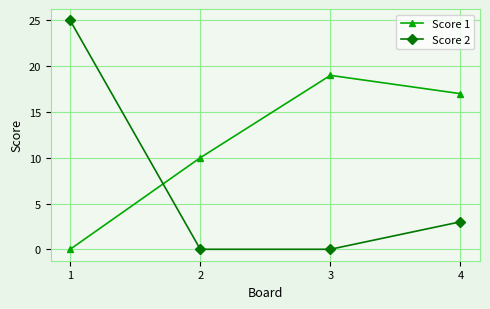

What is the total value across all series at 2?

10